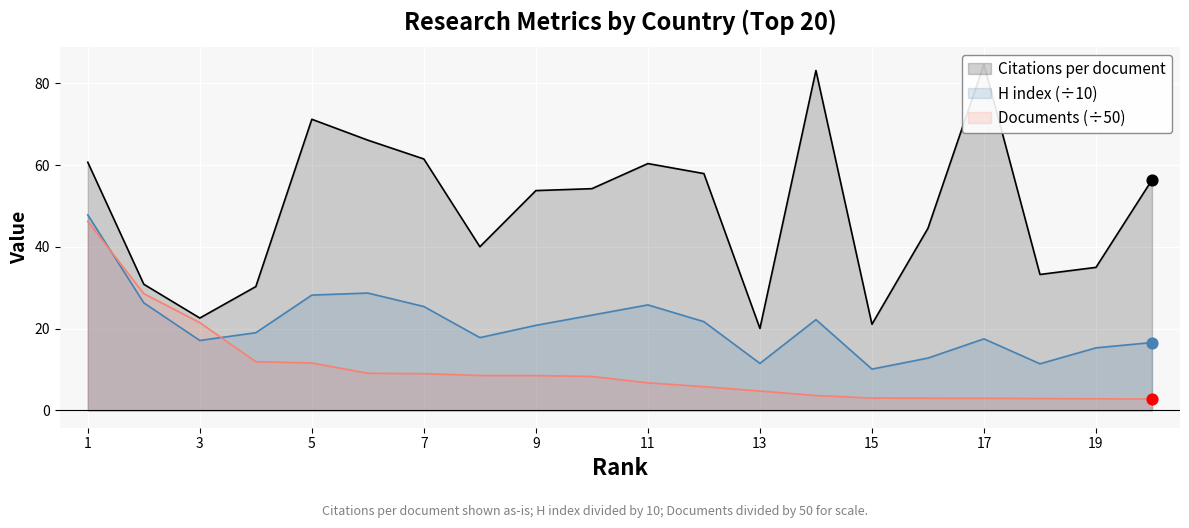

Which series has the largest Y range (max minus min)?

Citations per document